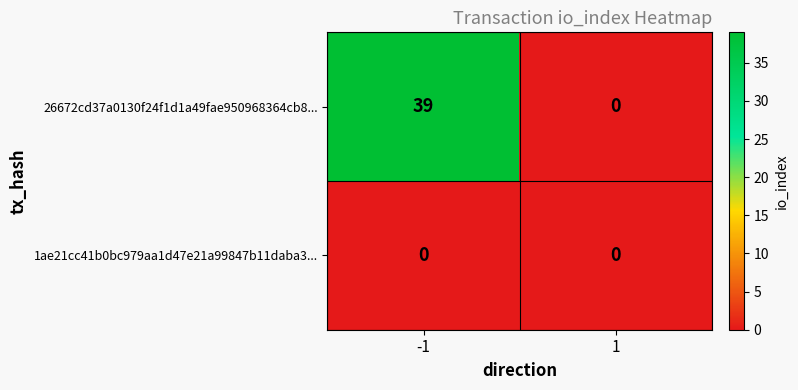

List the series in order of their peak value, highest first.

26672cd37a0130f24f1d1a49fae950968364cb8..., 1ae21cc41b0bc979aa1d47e21a99847b11daba3...